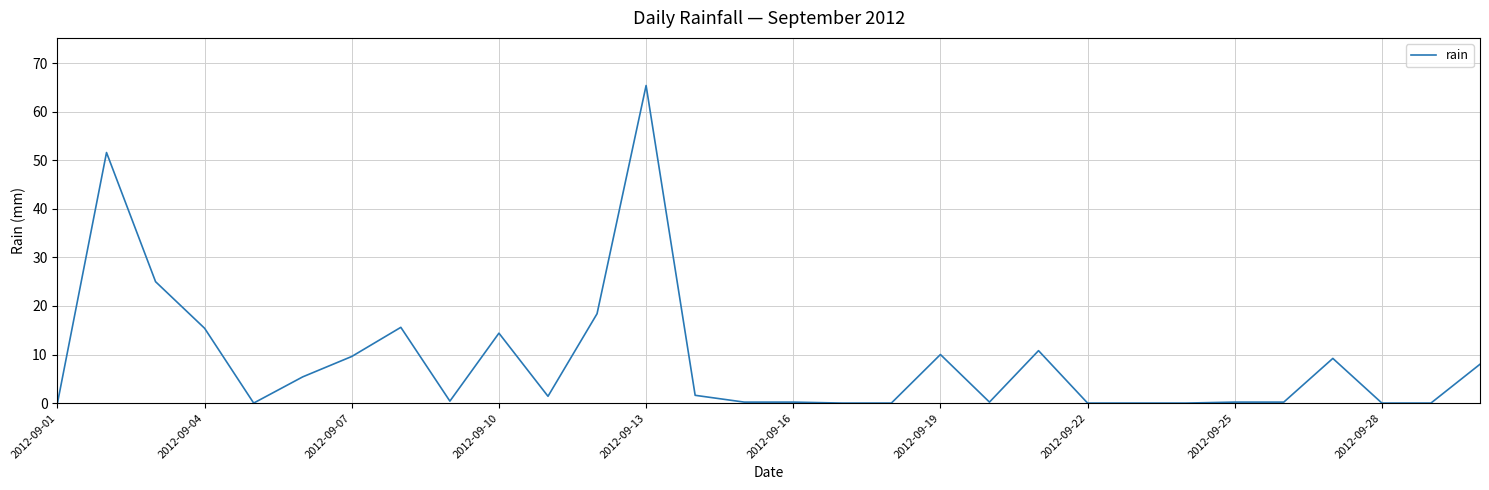

What is the maximum value shown in the chart?

65.4